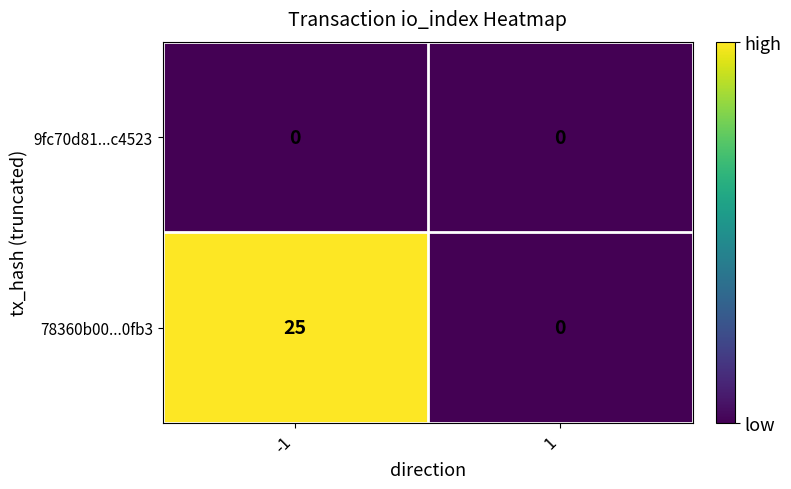

Rank the series by their maximum value, from lowest to highest.

9fc70d81...c4523, 78360b00...0fb3